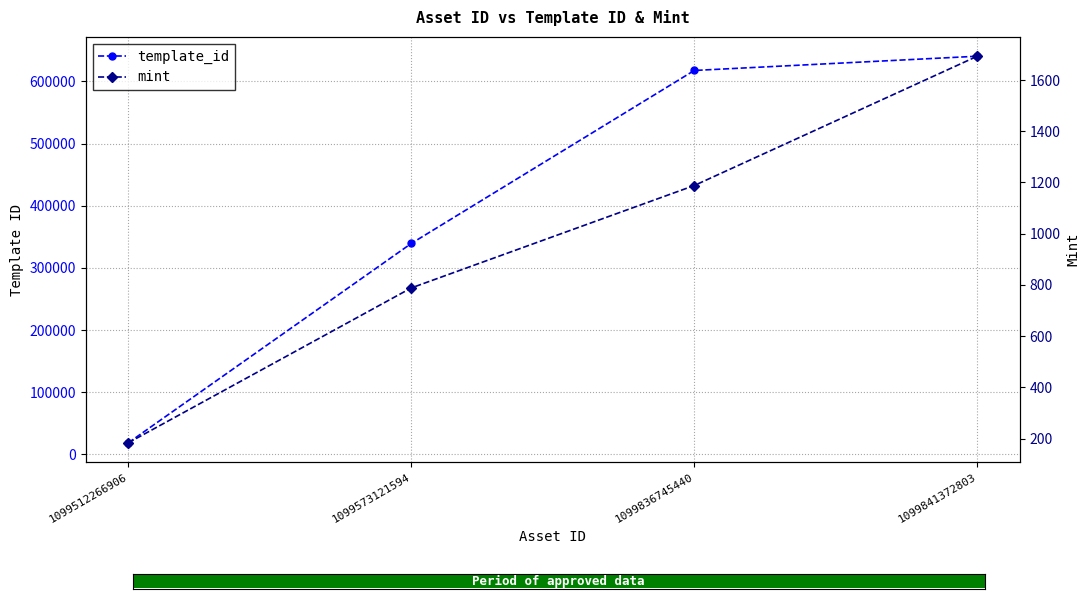

What is the spread (max minus min) of values at 1099841372803?

638731